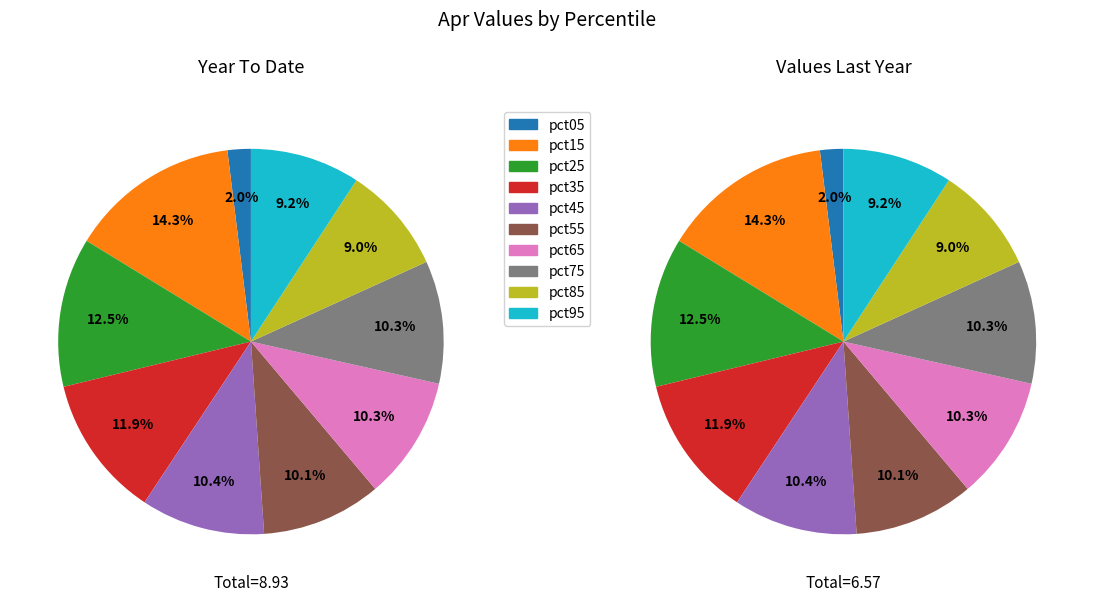

How many slices are in this pie chart?

10